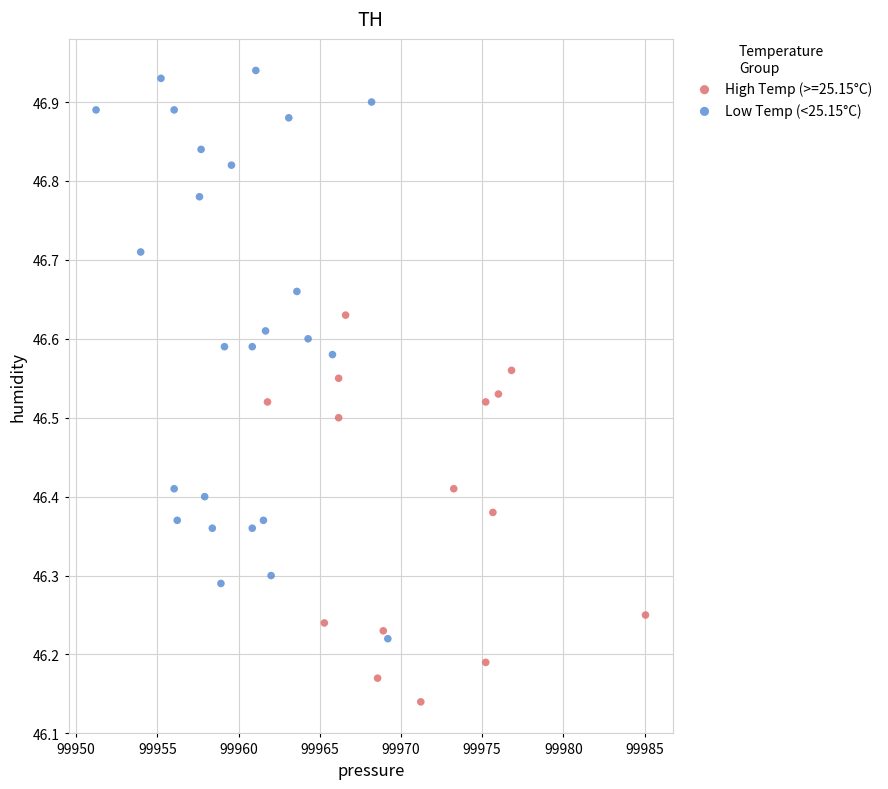

Which series has the widest spread of Y values?

Low Temp (<25.15°C)